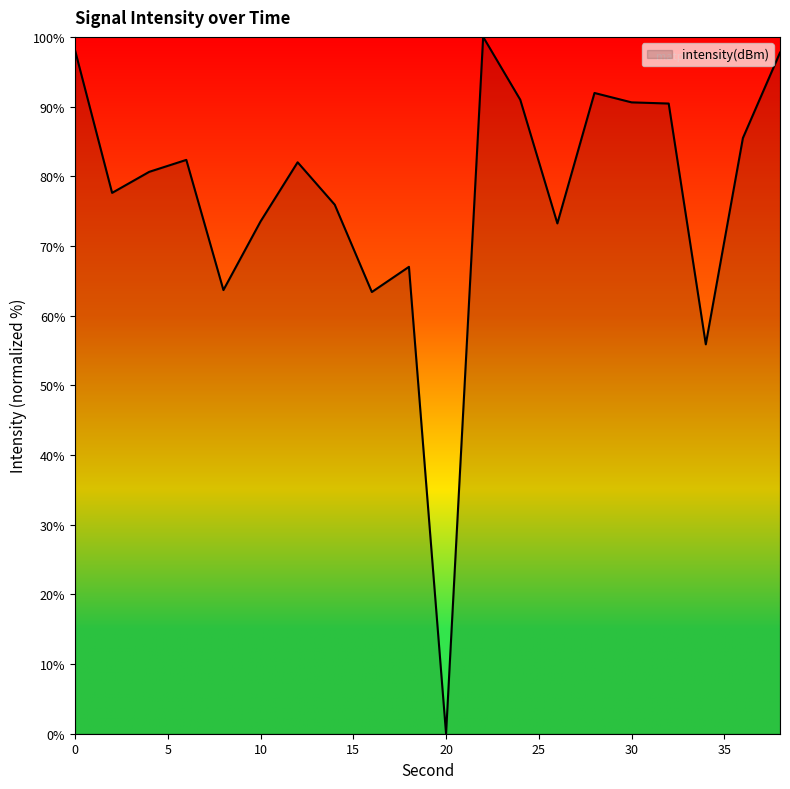

What is the difference between the second highest and minimum values?

98.1